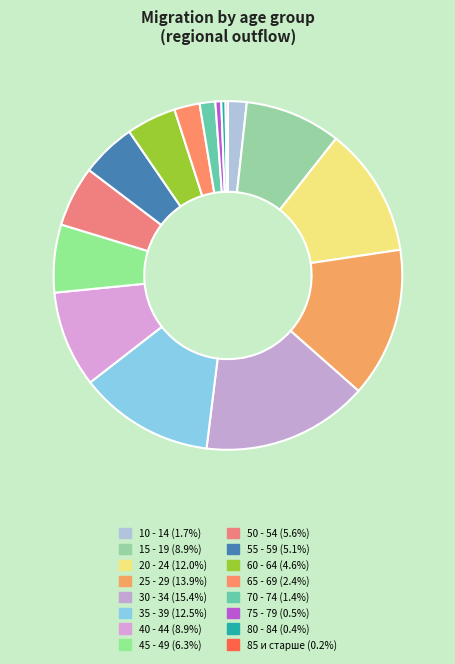

Does 50 - 54 represent more than half of the total?

No